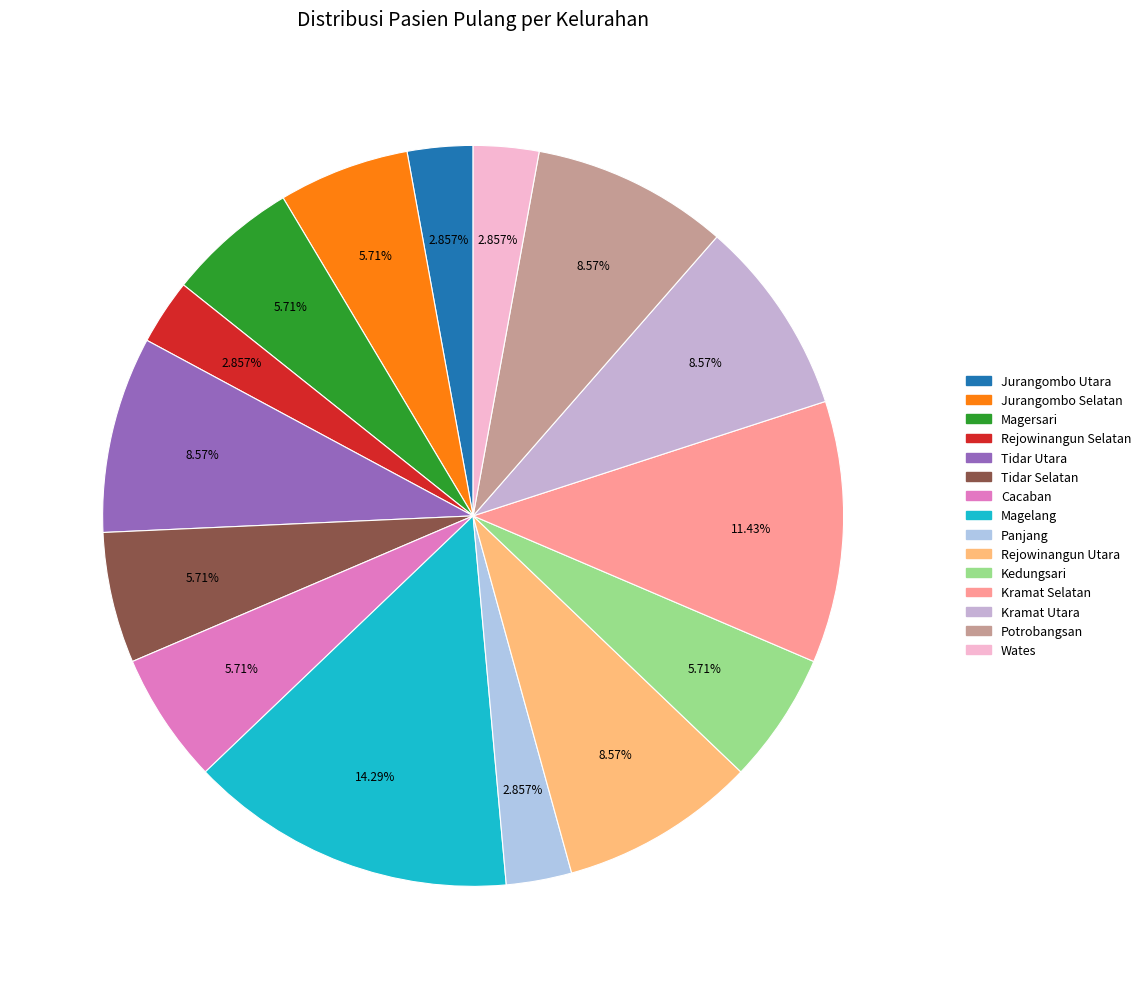

Count the number of slices in the pie.

15